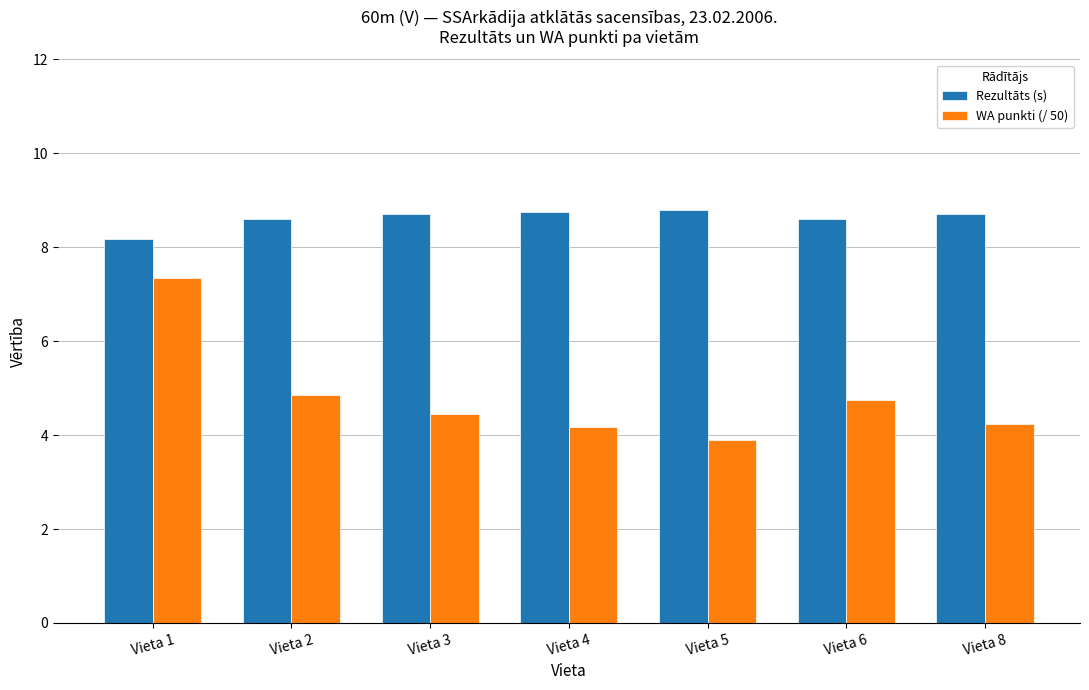

What is the difference between the highest and lowest values at Vieta 8?

4.5